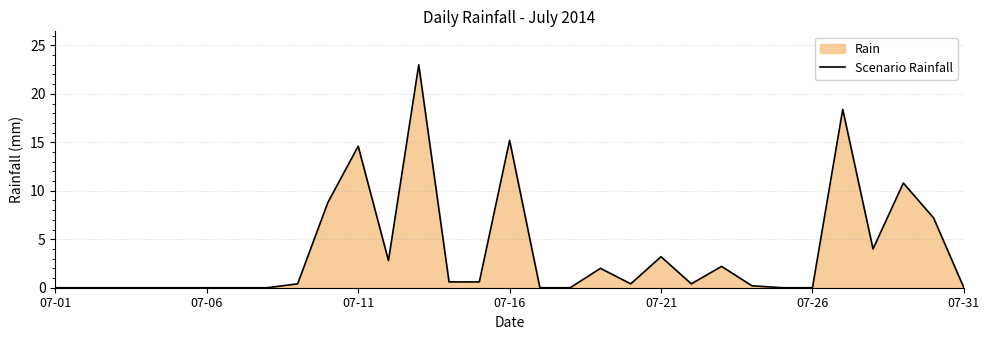

What is the difference between the maximum and minimum values?

23.0